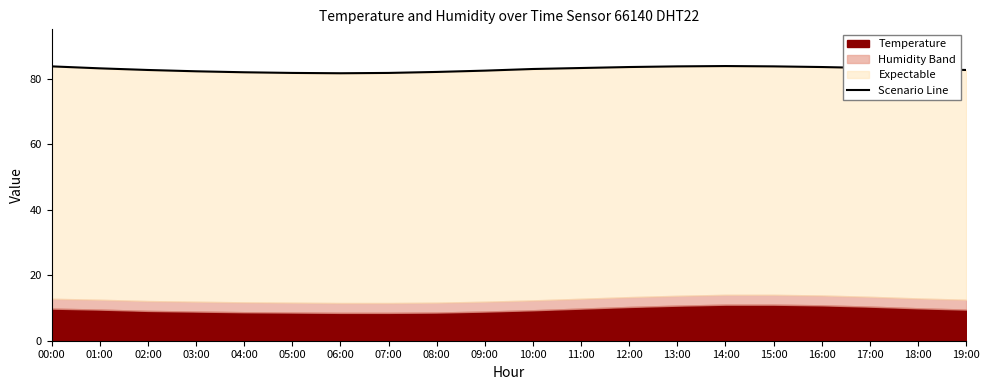

What is the average value?

82.8